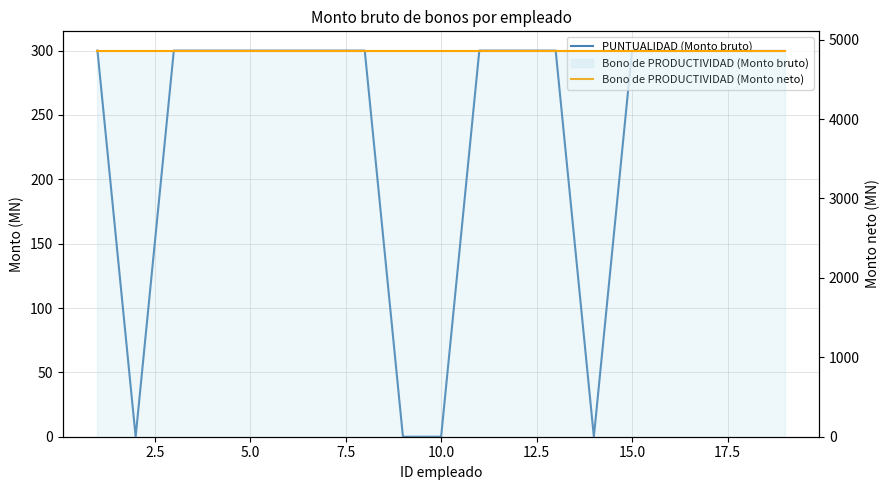

True or false: PUNTUALIDAD (Monto bruto) has more than 2 points higher than both neighbors.

False